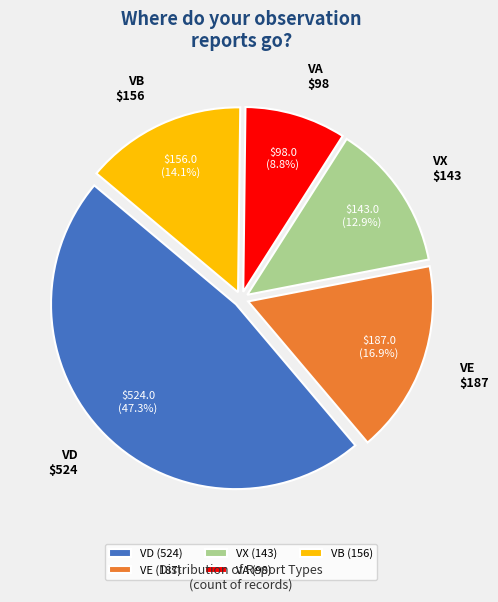

Is VE the majority of the pie?

No